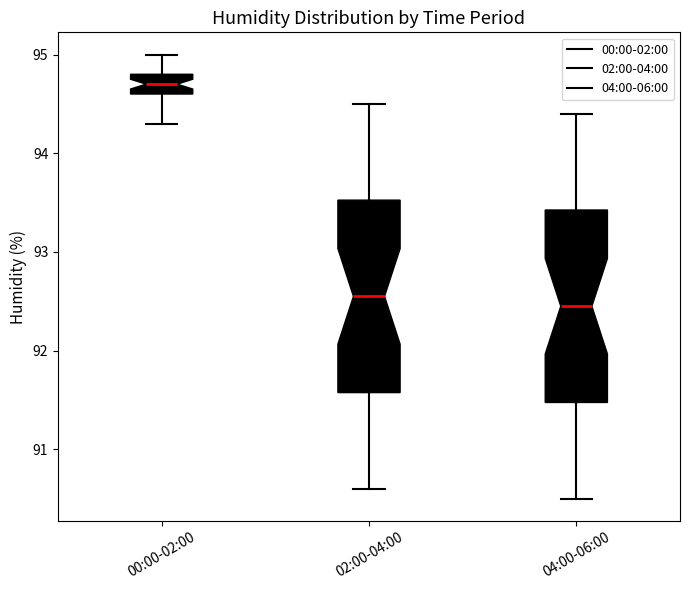

Reading left to right, transcribe this box plot: for each box, give where its median line is, the range the box spans, and where its two whiskers end, as read against the y-axis. The values are not printed on the chart, so give them approximately, as read against the axis.

00:00-02:00: median 94.7, box 94.6 to 94.8, whiskers 94.3 to 95.0
02:00-04:00: median 92.6, box 91.6 to 93.5, whiskers 90.6 to 94.5
04:00-06:00: median 92.5, box 91.5 to 93.4, whiskers 90.5 to 94.4